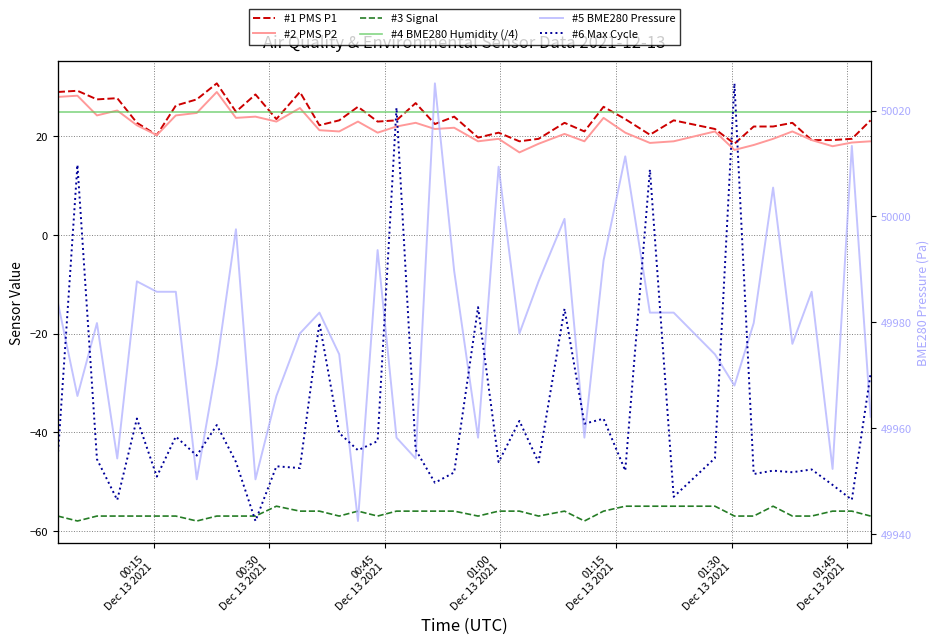

What is the sum of all #4 BME280 Humidity (/4) values?

1000.0